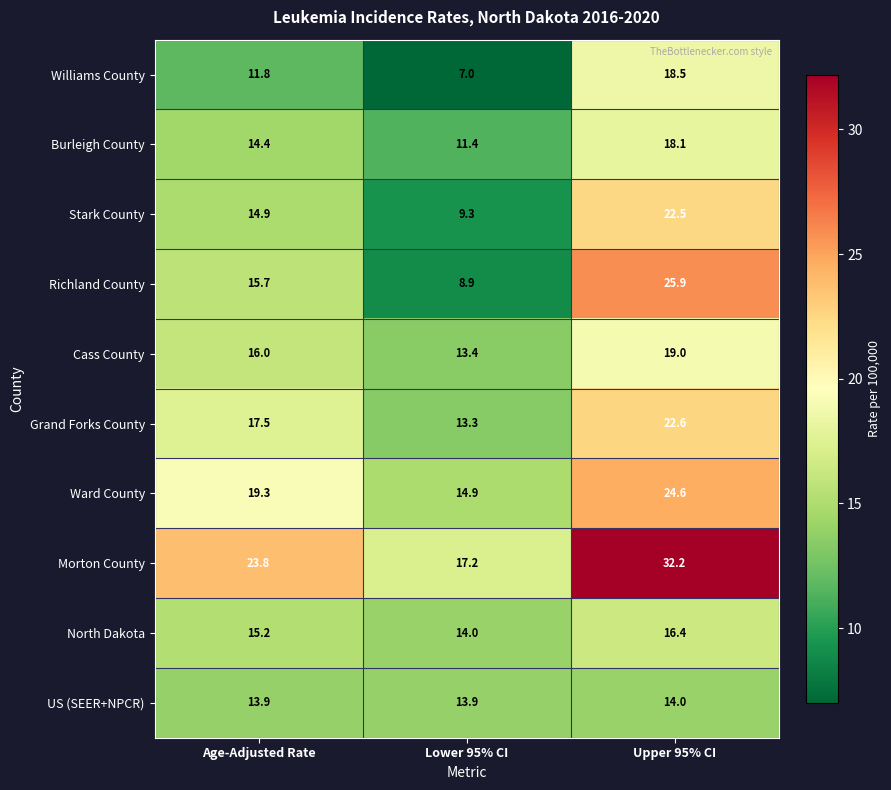

How many distinct data groups are displayed?

10